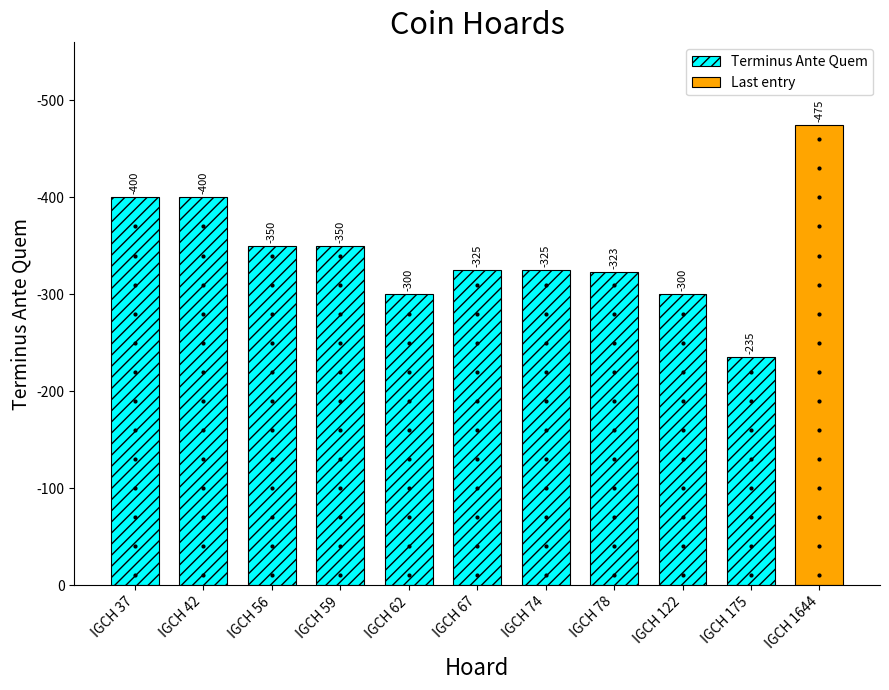

What is the change in value from IGCH 56 to IGCH 1644?

-125